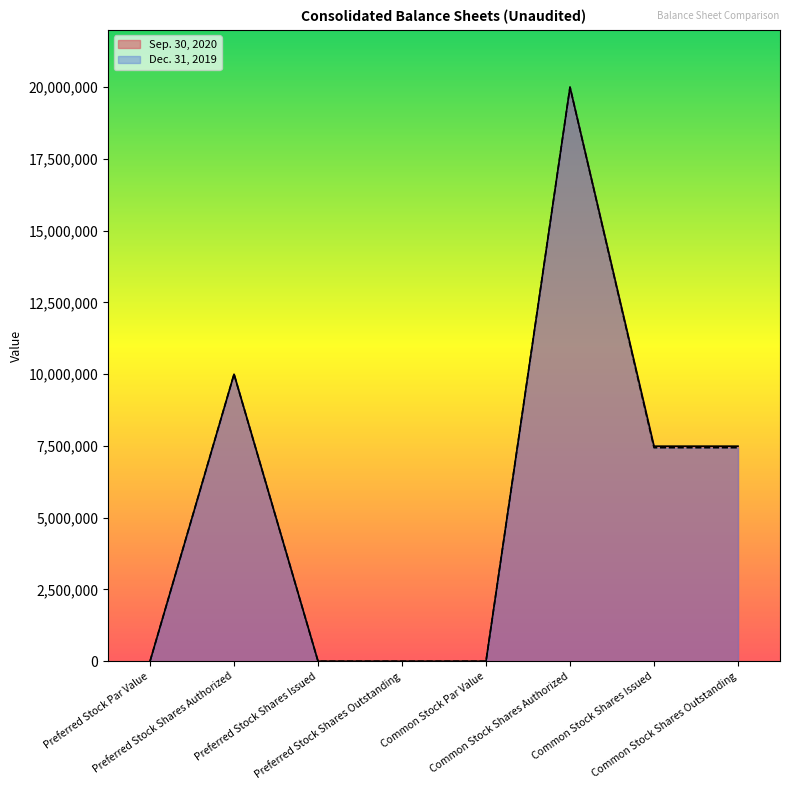

Which series has the largest range (max minus min)?

Sep. 30, 2020